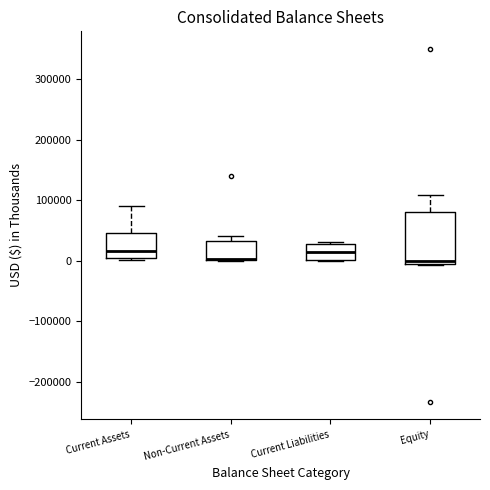

Where is the lower edge of the box for Non-Current Assets on the y-axis? The values are not printed on the chart, so give them approximately, as read against the axis.

0